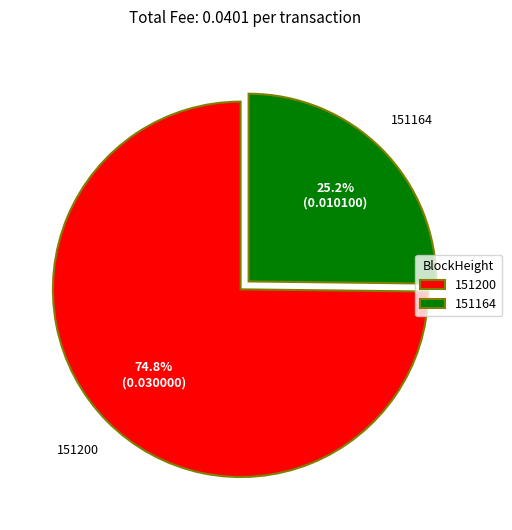

To the nearest percent, what portion does 151200 represent?

75%